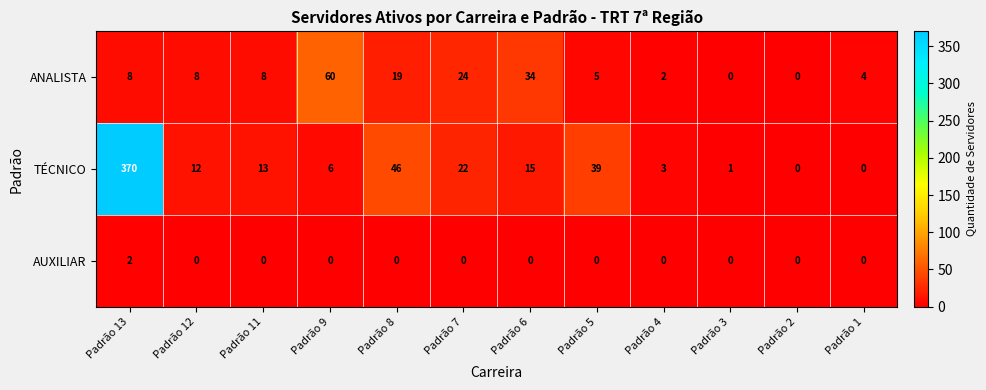

What is the sum of all TÉCNICO values?

527